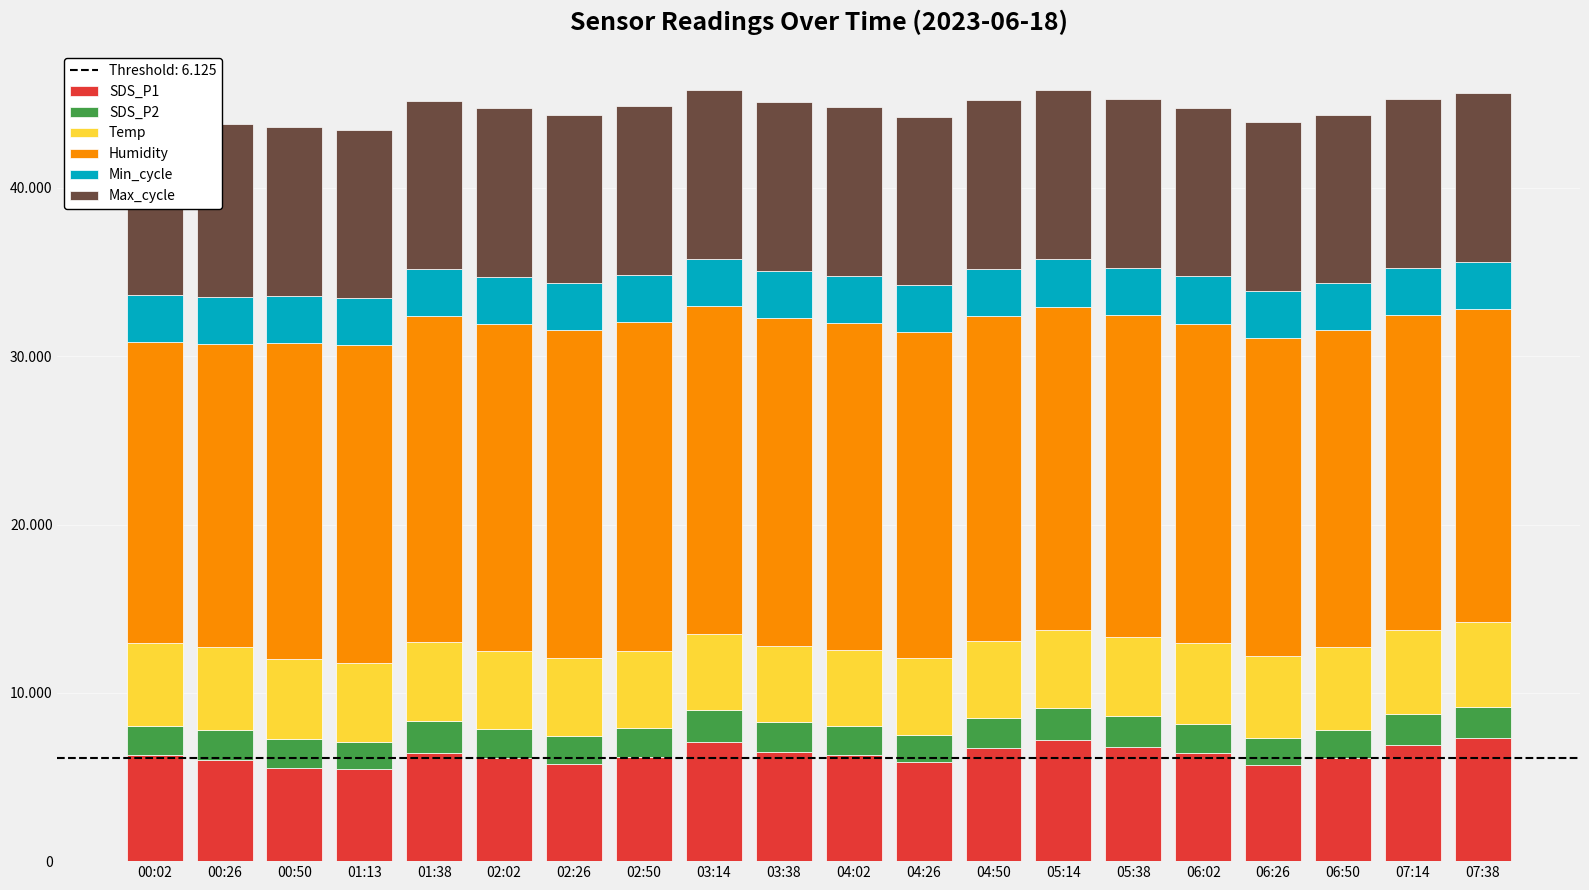

Between 03:38 and 04:02, which series saw the biggest shift?

SDS_P1